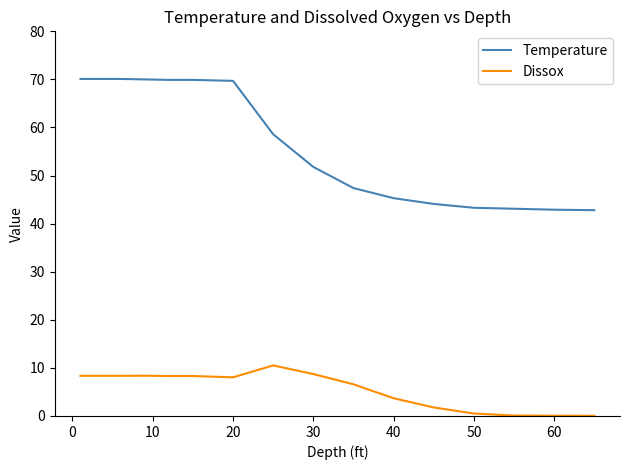

List the series in order of their peak value, highest first.

Temperature, Dissox